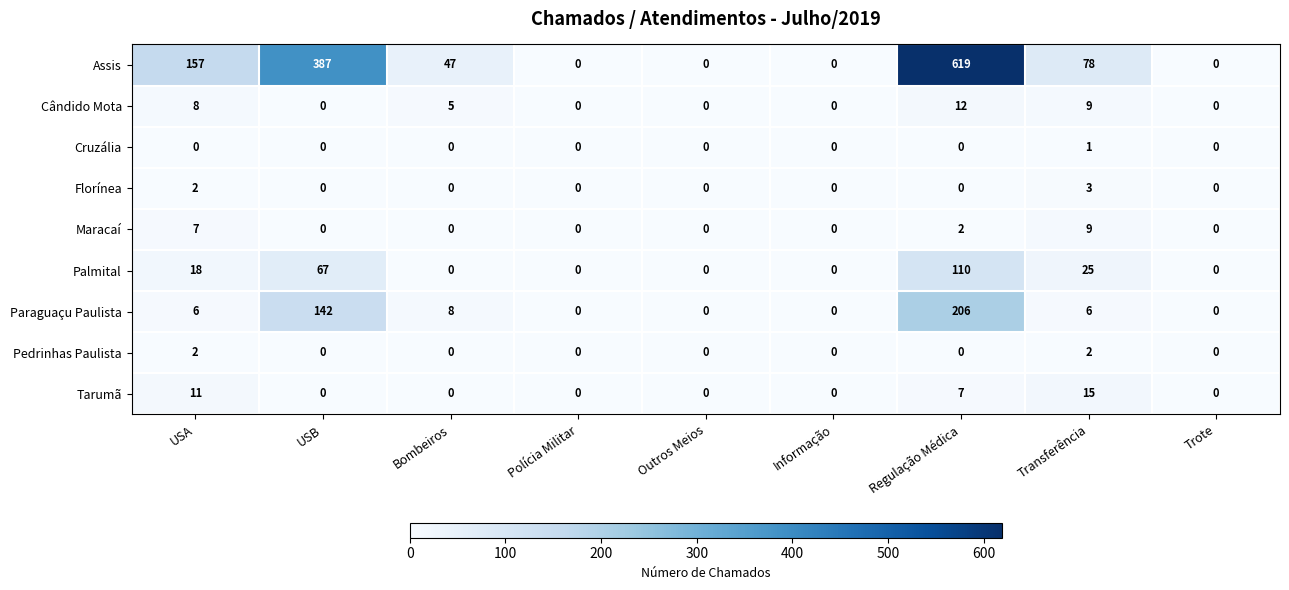

The Florínea series shows 3 at USA. True or false?

False